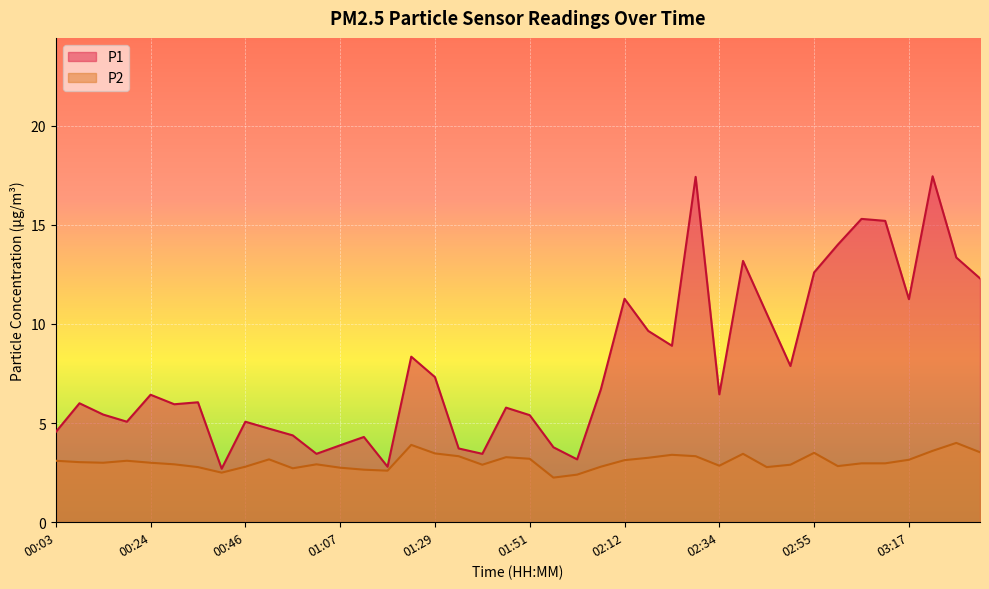

What is the label of the 32nd point from the left?

02:50